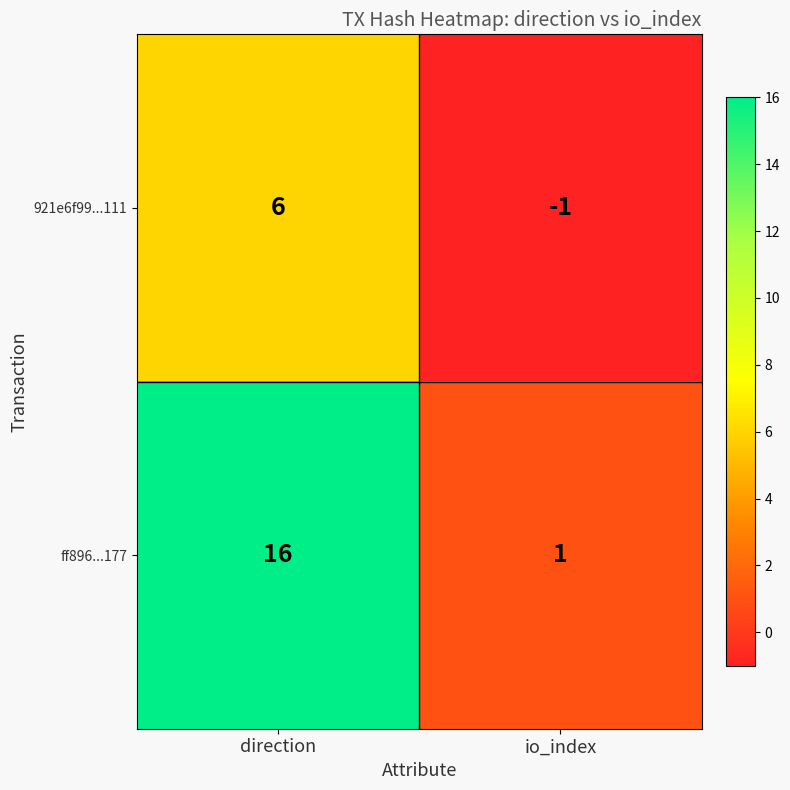

True or false: 921e6f99...111 has a value of 4 at direction.

False